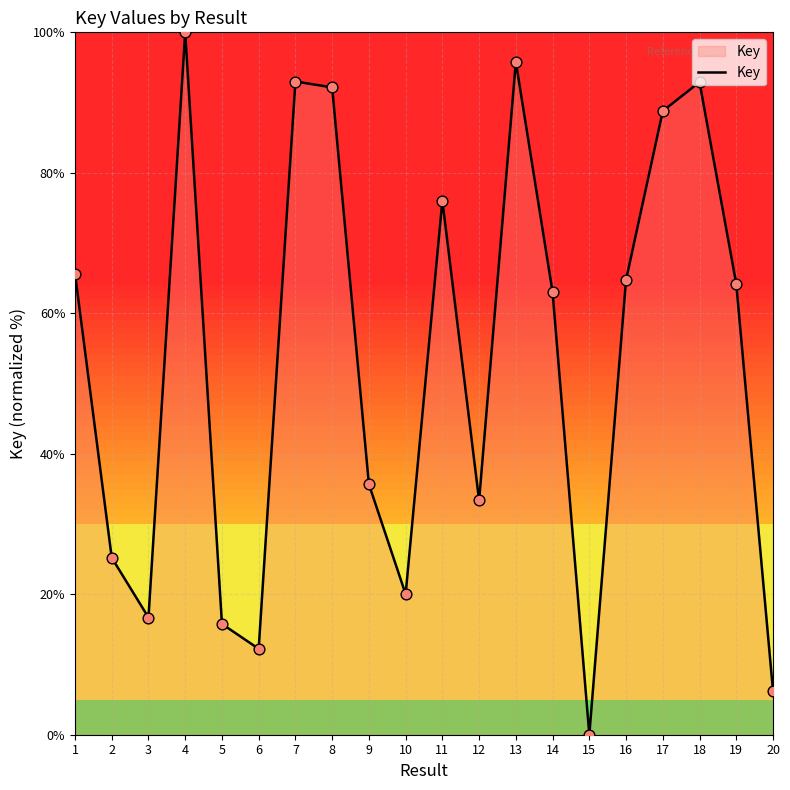

What is the change in value from 11 to 17?

+12.7